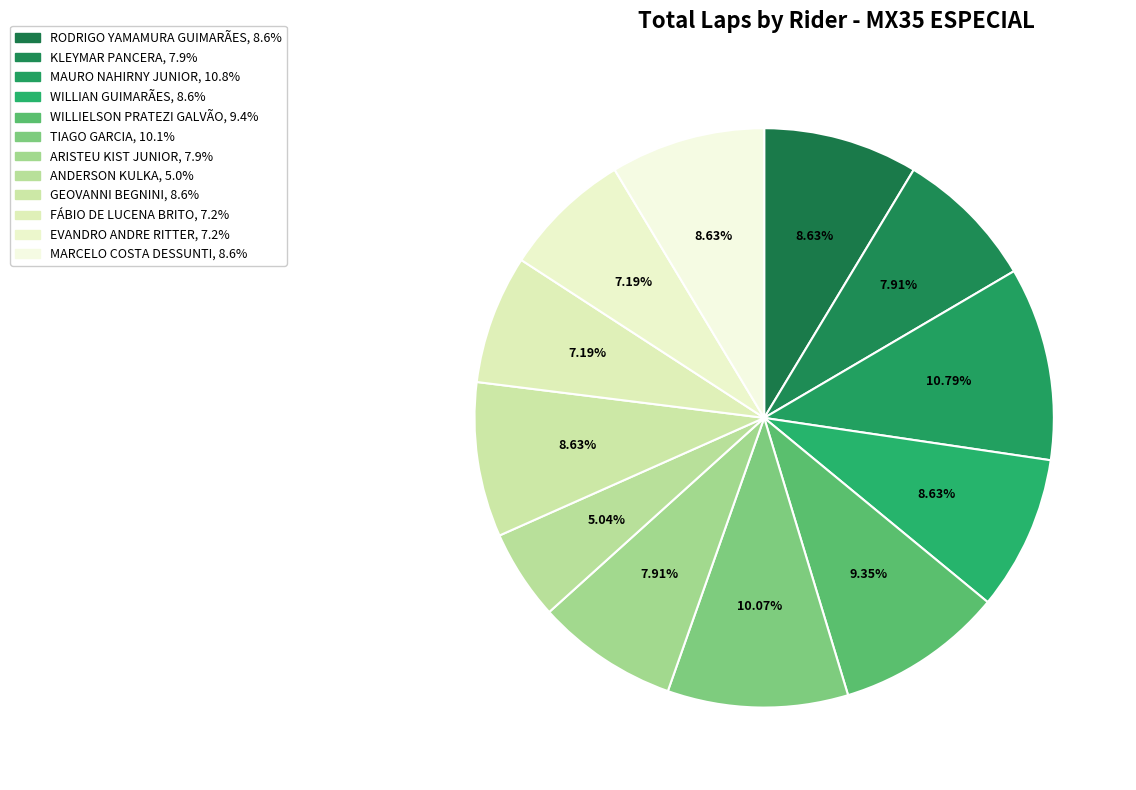

Combined, what portion of the pie is FÁBIO DE LUCENA BRITO and MARCELO COSTA DESSUNTI?

15.8%